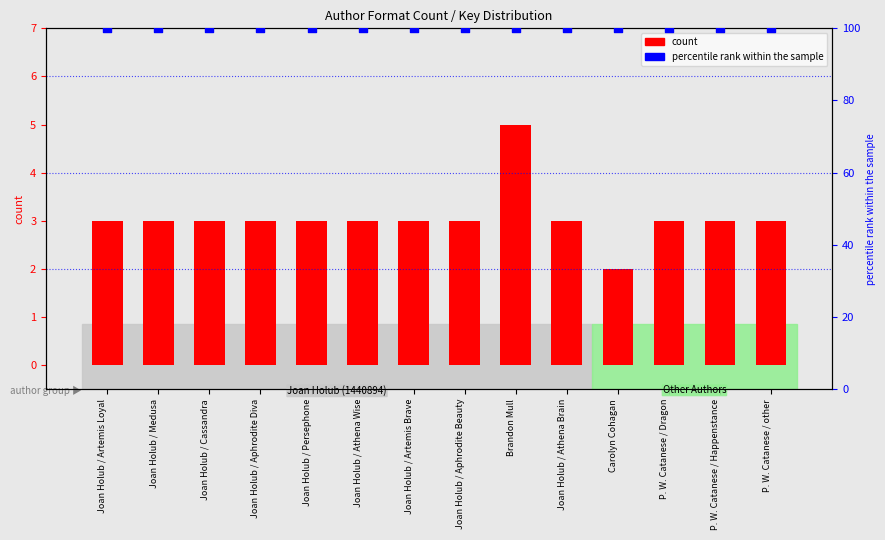

At which category is the sum across all series the highest?

Brandon Mull